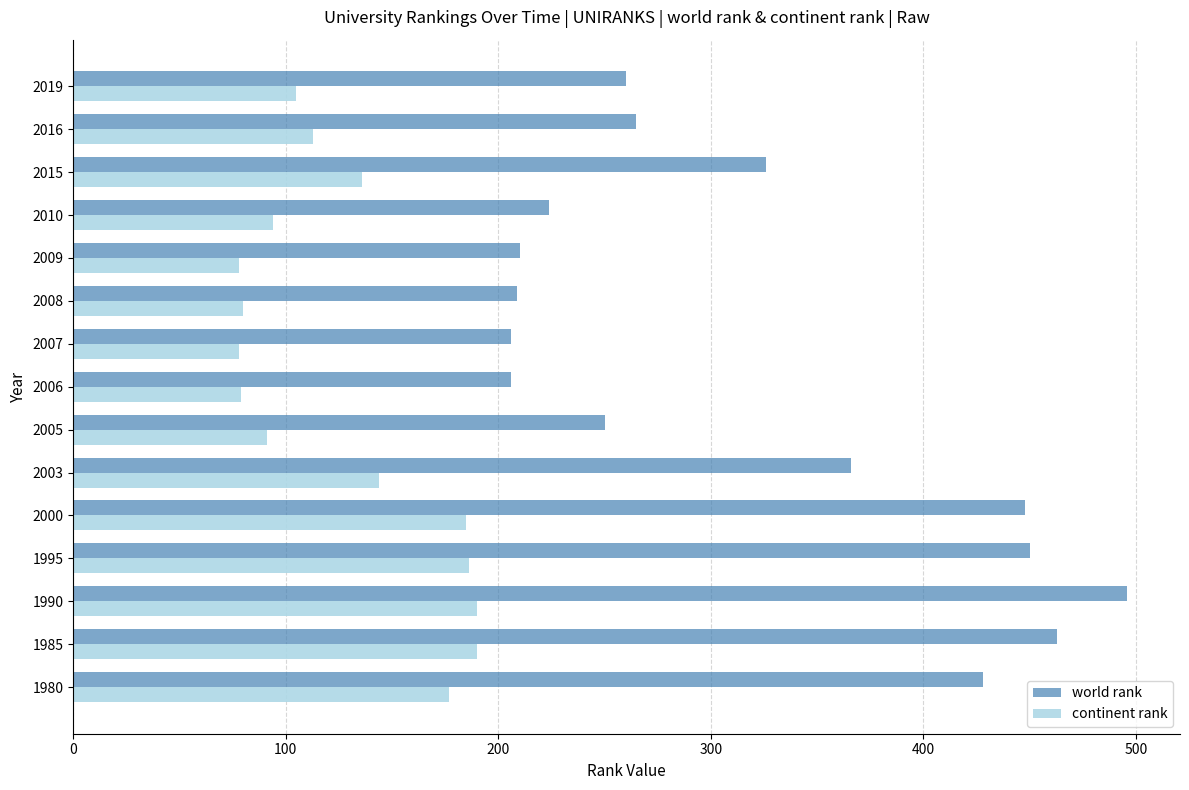

Rank the series by their maximum value, from lowest to highest.

continent rank, world rank